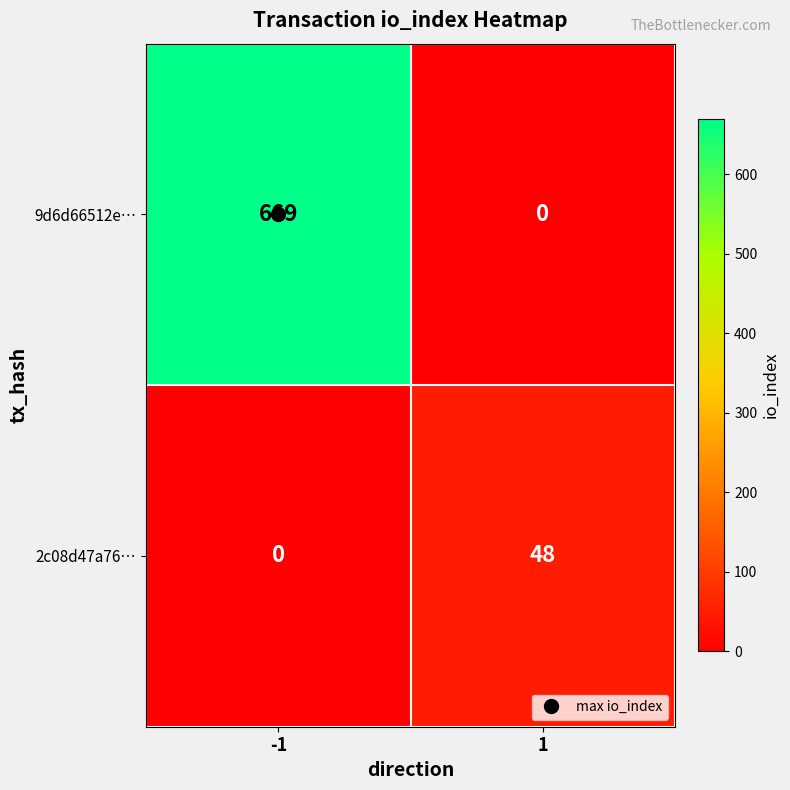

What is the spread (max minus min) of values at 1?

48